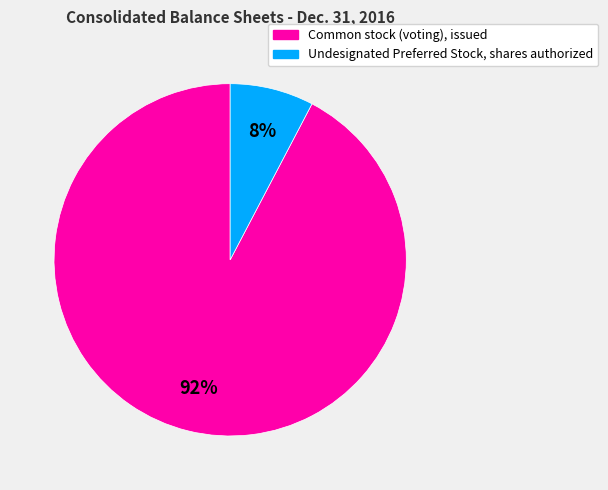

Is the sum of Undesignated Preferred Stock, shares authorized and Common stock (voting), issued greater than half?

Yes